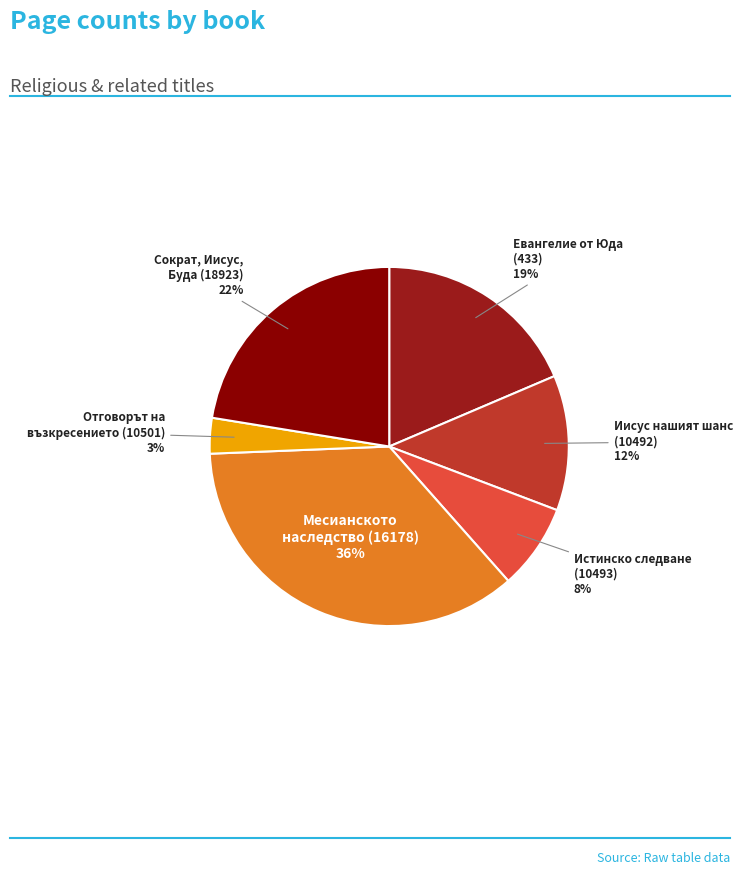

Rank the categories by value from highest to lowest.

Месианското наследство (16178), Сократ, Иисус, Буда (18923), Евангелие от Юда (433), Иисус нашият шанс (10492), Истинско следване (10493), Отговорът на възкресението (10501)